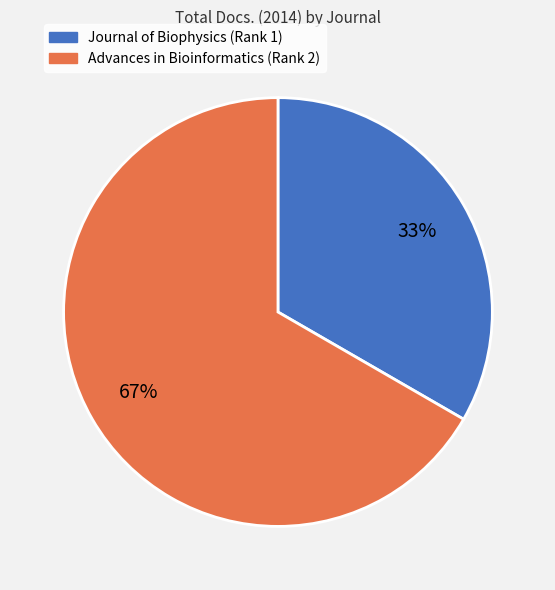

Between Advances in Bioinformatics (Rank 2) and Journal of Biophysics (Rank 1), which is larger?

Advances in Bioinformatics (Rank 2)